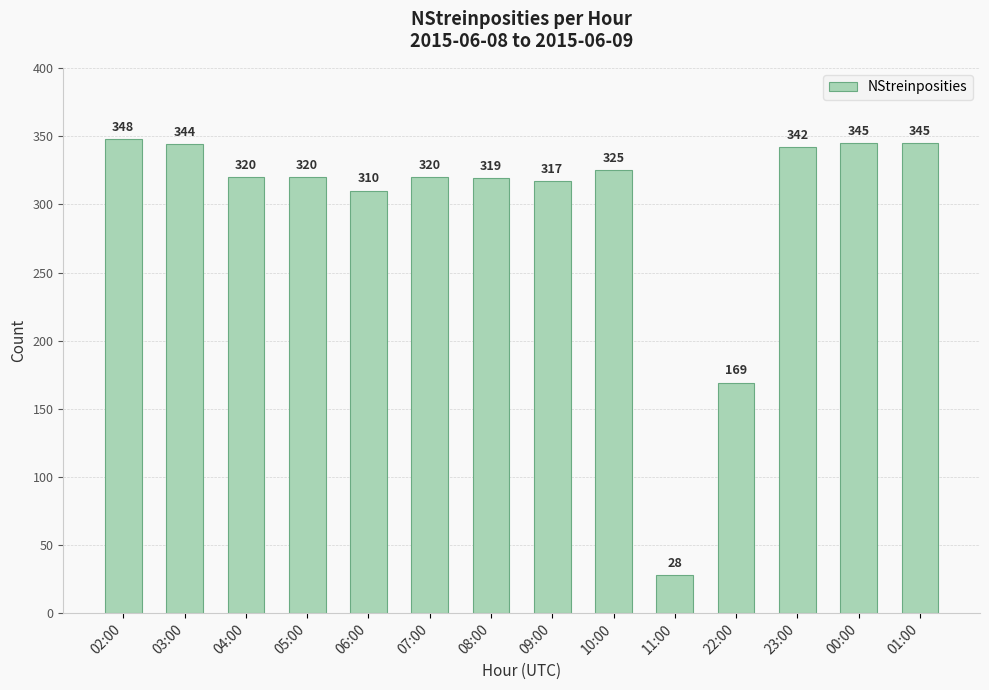

Are the bars horizontal?

No